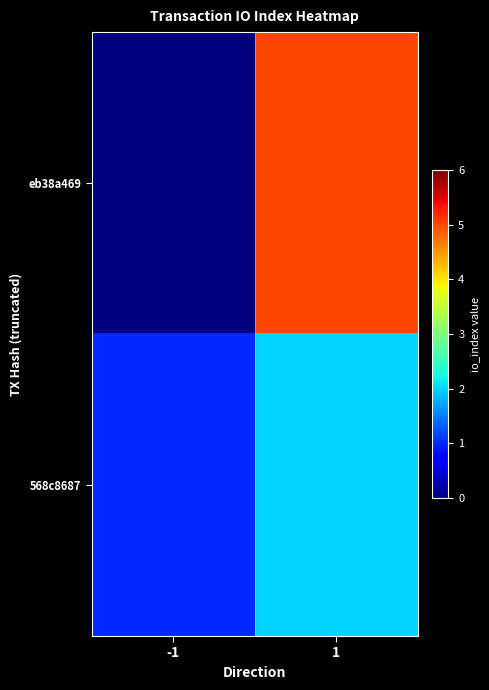

Rank the series at 1 from highest to lowest value.

eb38a469, 568c8687